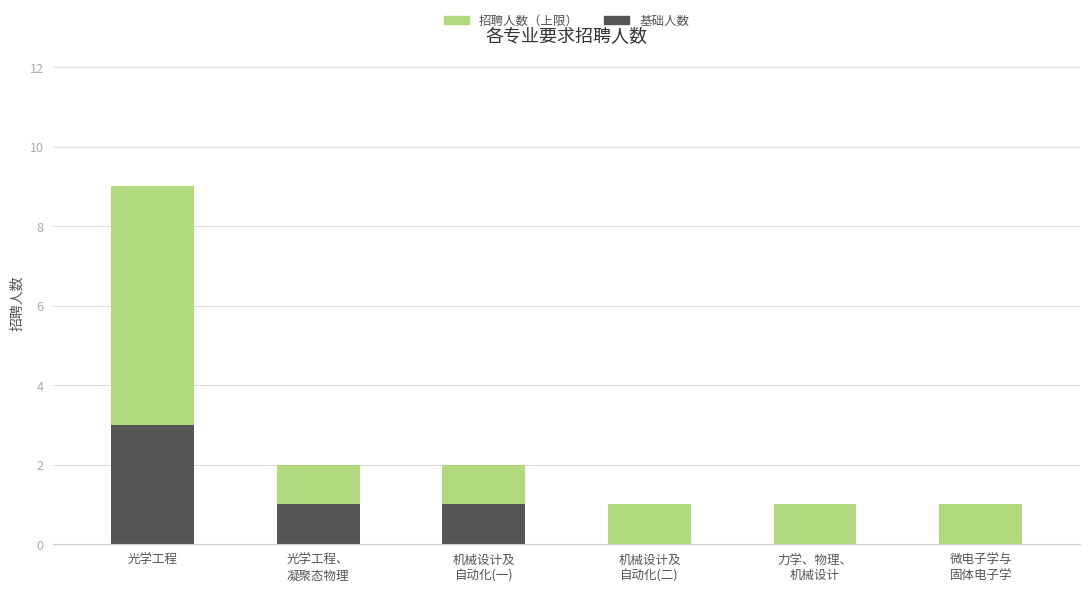

At which category is the sum across all series the highest?

光学工程